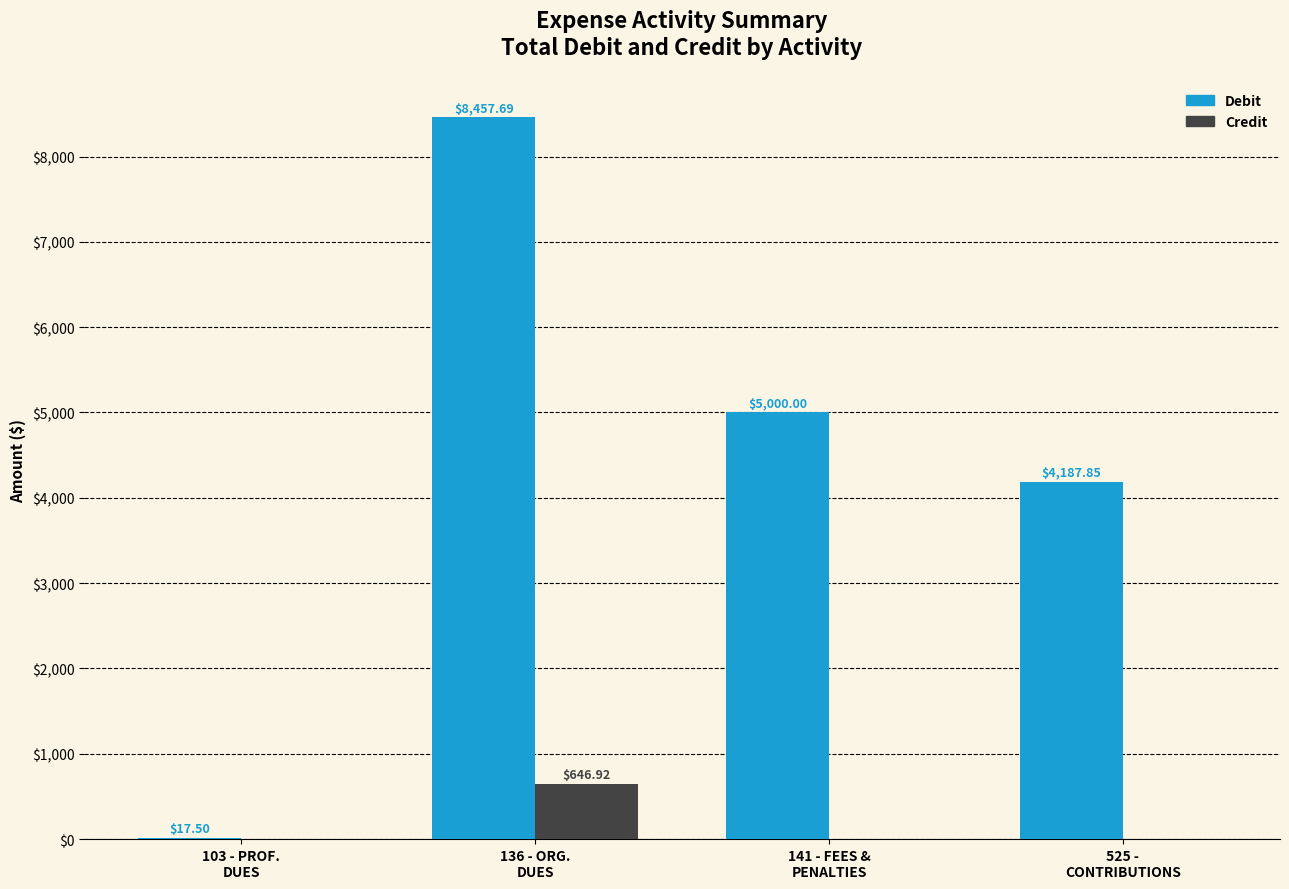

Count the number of categories in the chart.

4